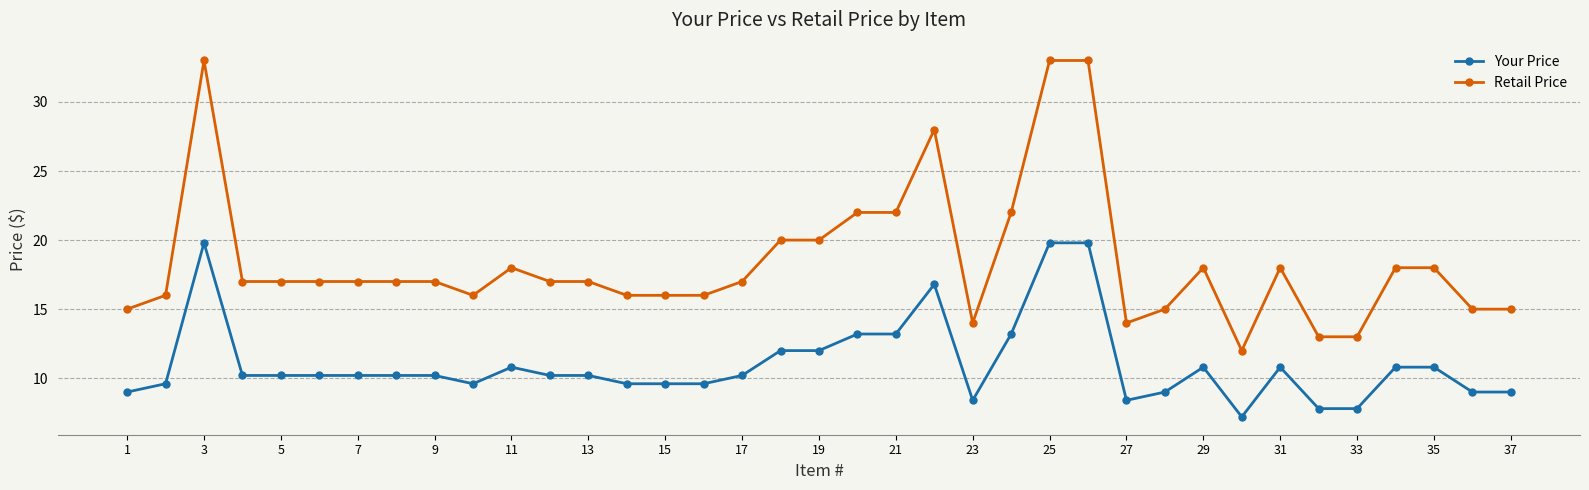

Which series has the widest spread of values?

Retail Price